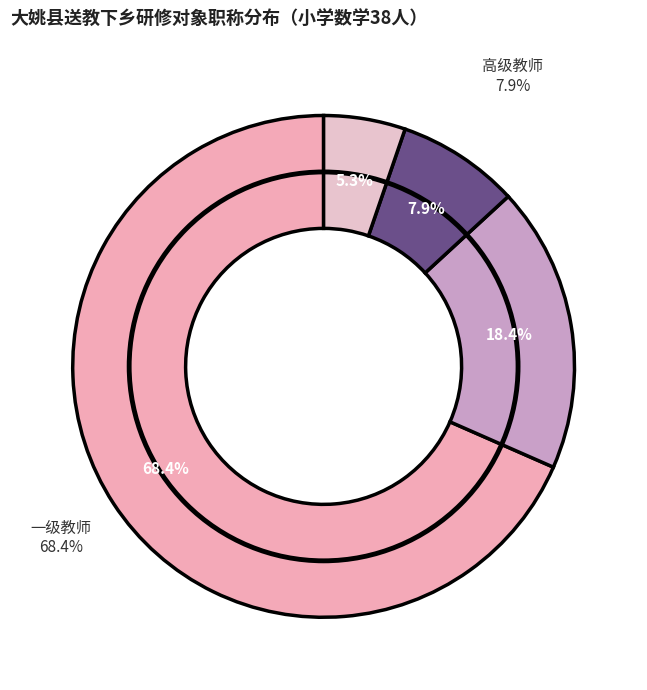

What is the ratio of the value at 高级教师 to the value at 二级教师?

0.4